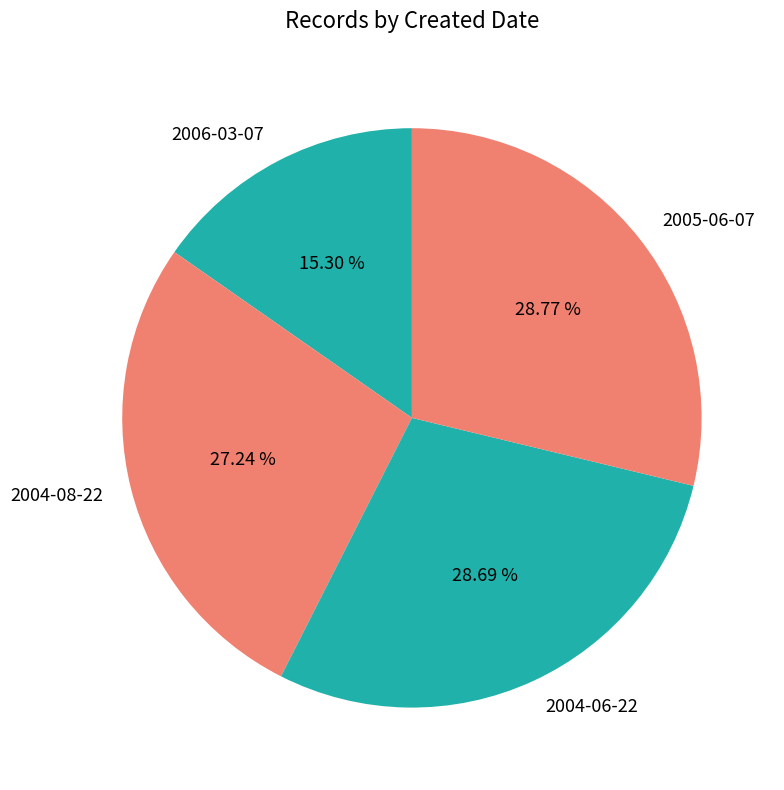

The 2004-08-22 slice represents 27% of the pie. True or false?

True